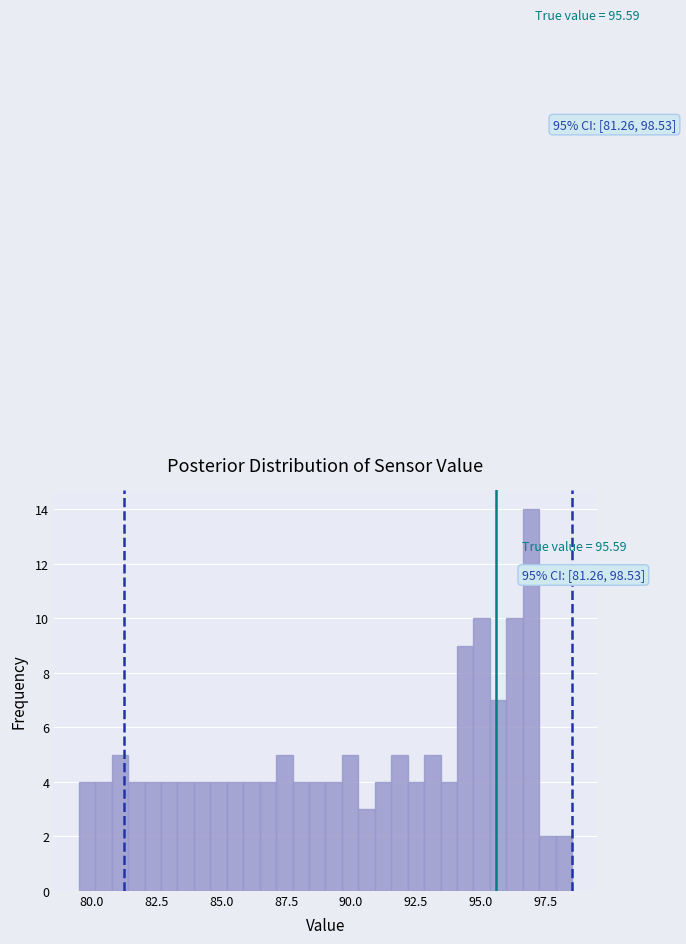

Around what value on the x-axis is the tallest bar? Give the approximate position of its centre, as read against the axis.

97.0